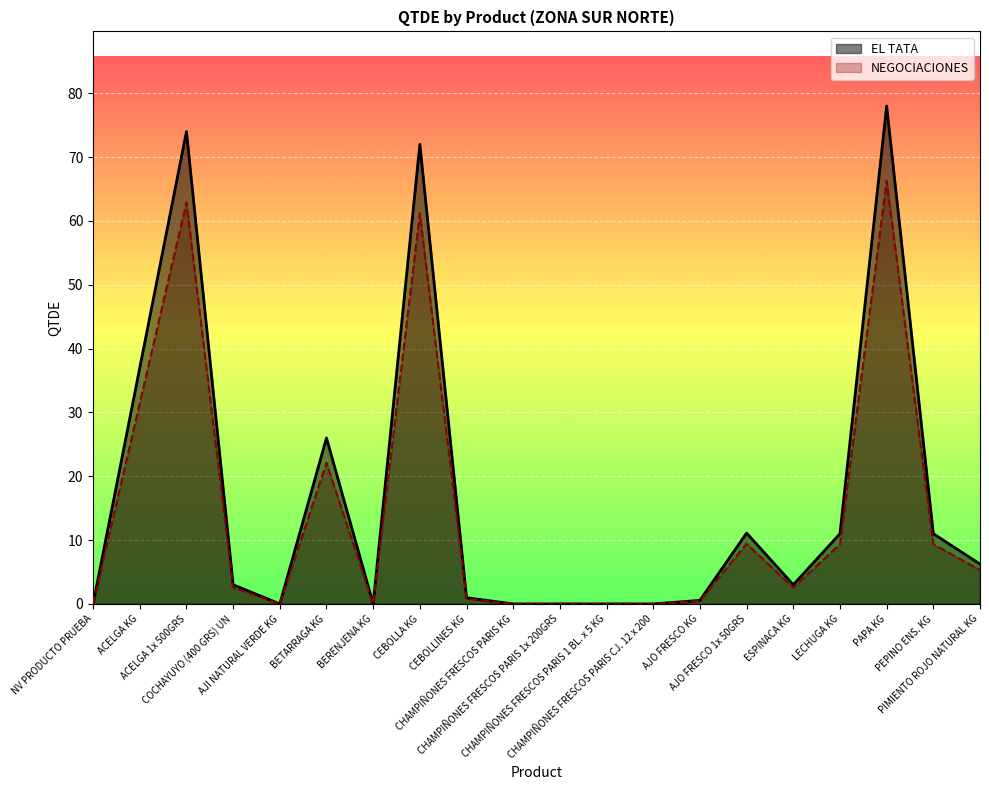

True or false: NEGOCIACIONES and EL TATA cross at least once.

False